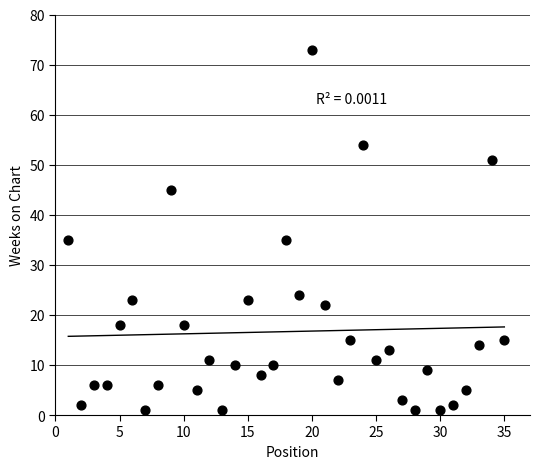

What is the range of X values (max minus min)?

34